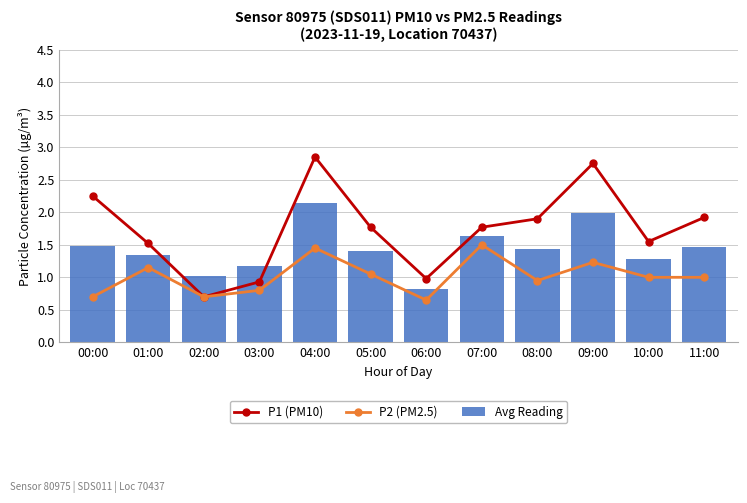

Are the bars horizontal?

No